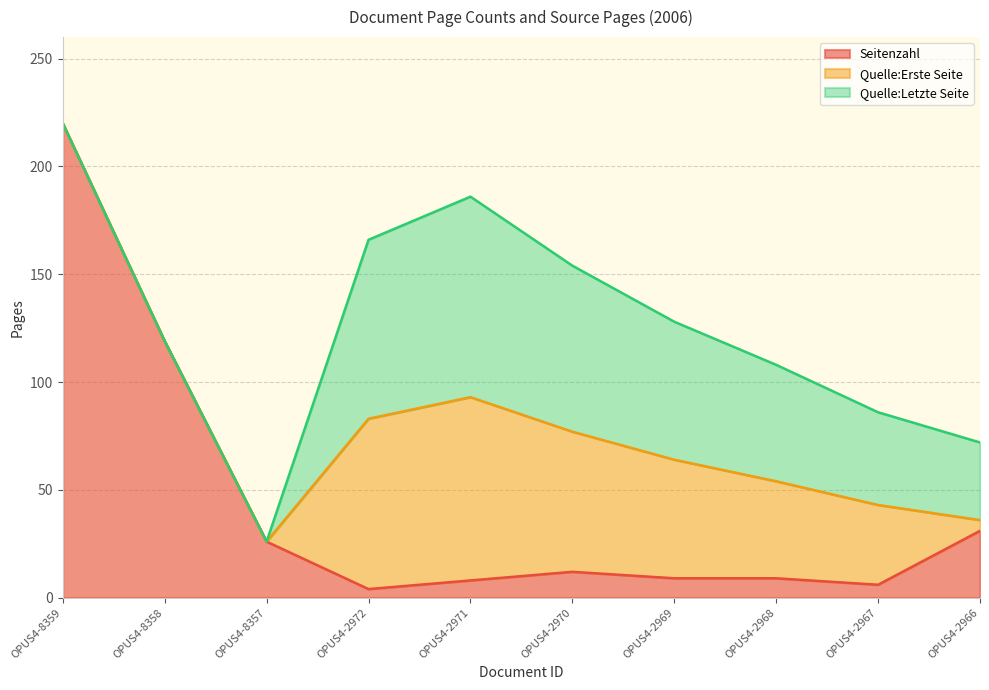

Which label corresponds to the largest value in the chart?

OPUS4-8359